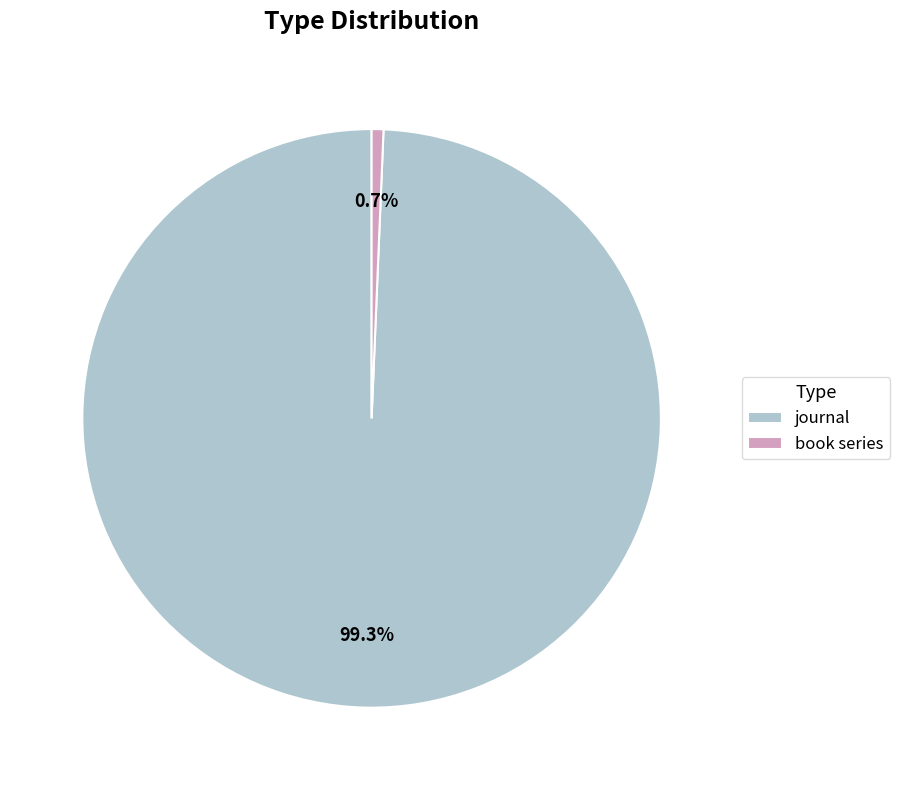

The journal slice represents 89% of the pie. True or false?

False